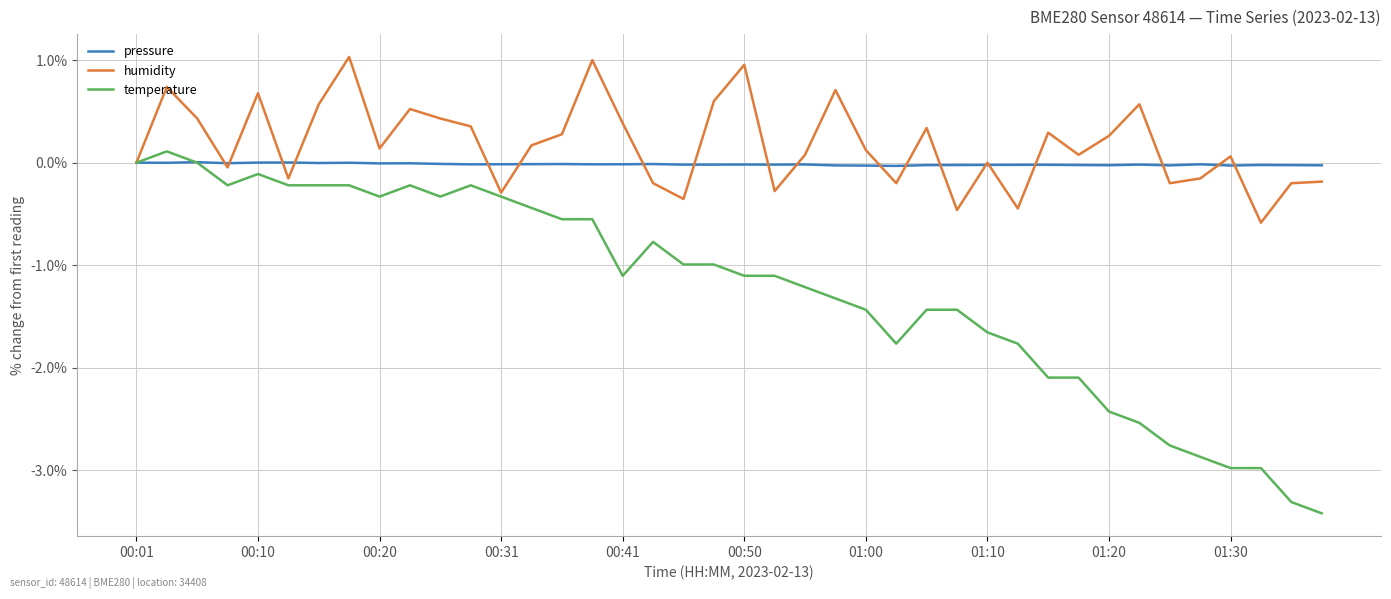

Which series has the widest spread of values?

temperature